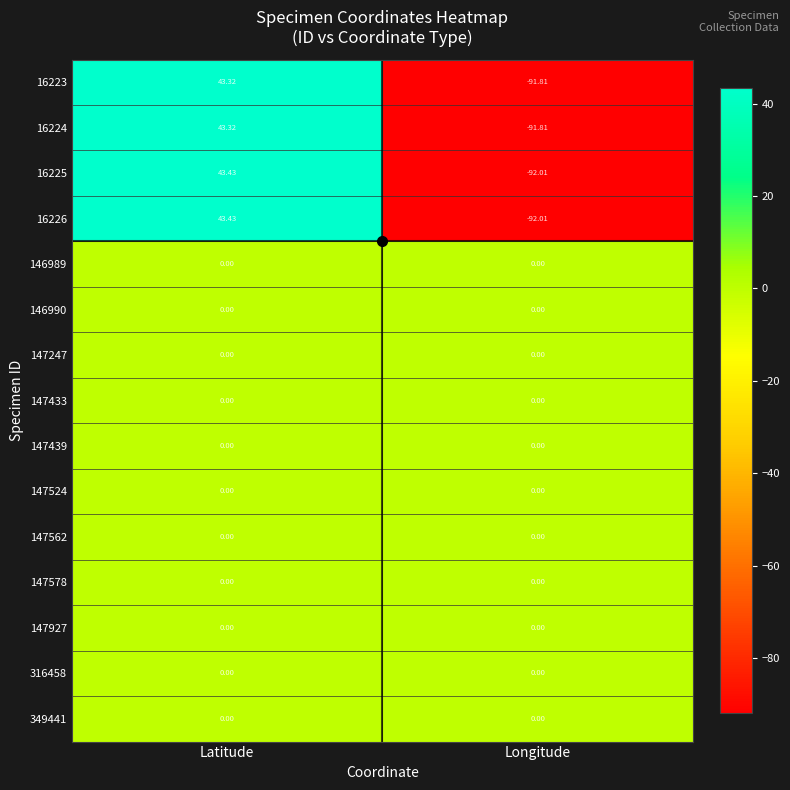

Is the value of 16225 at Latitude greater than the value of 147524 at Latitude?

Yes